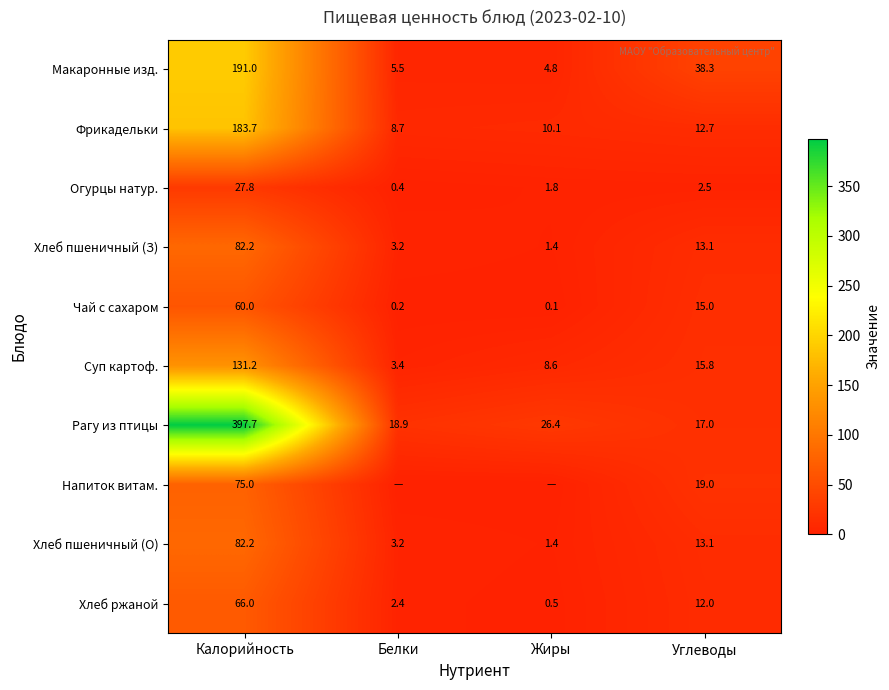

The Огурцы натур. series shows 1.1 at Жиры. True or false?

False